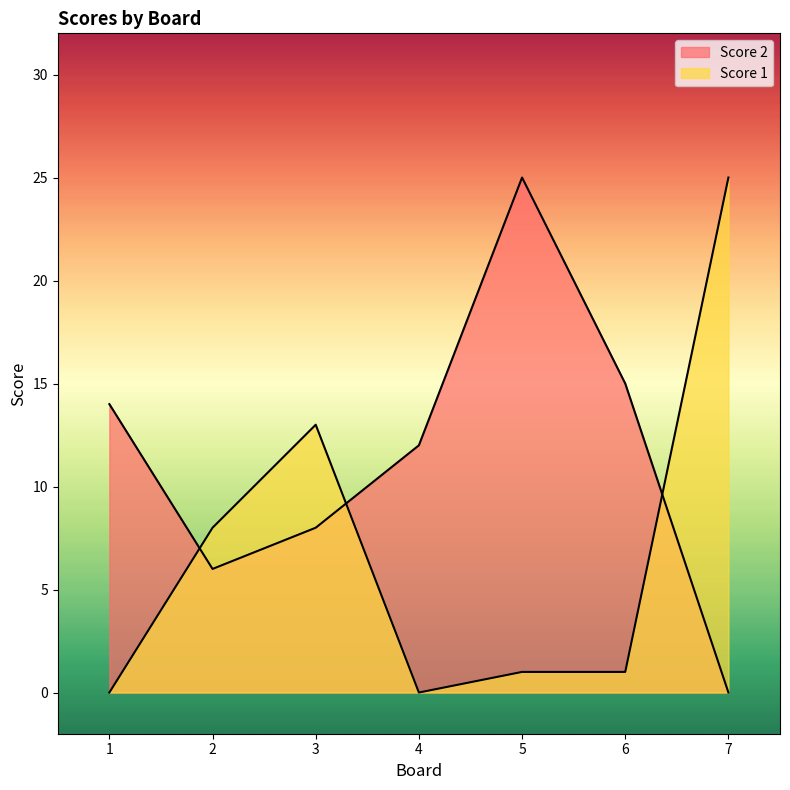

List the series in order of their peak value, lowest first.

Score 2, Score 1